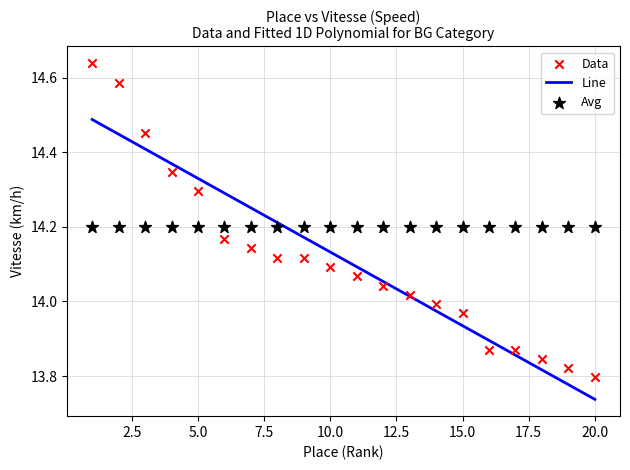

What is the ratio of the value at 5 to the value at 2?

1.0